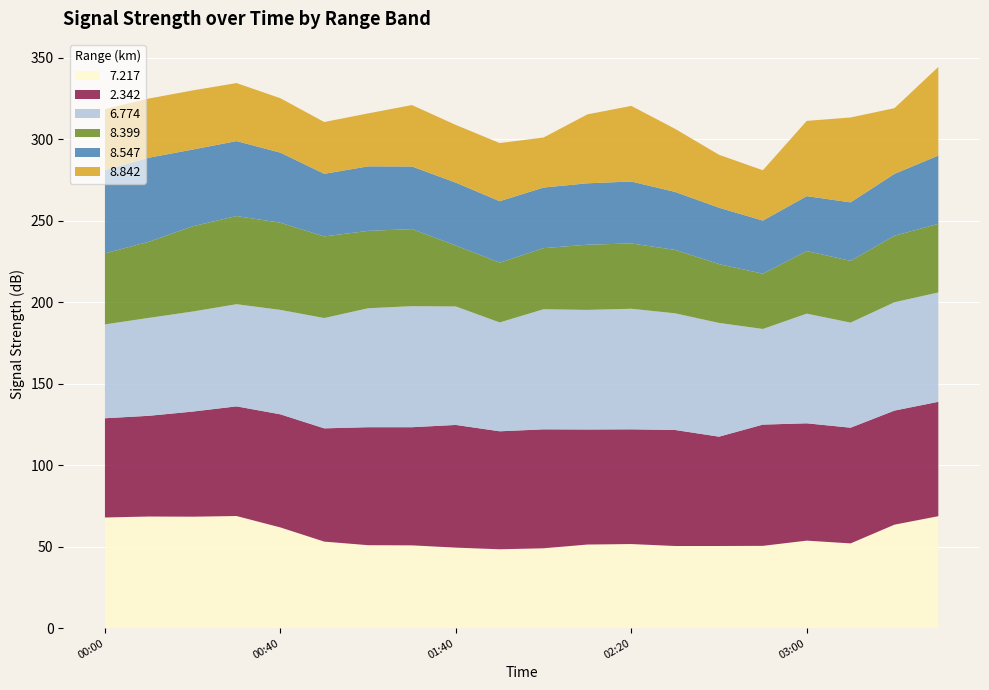

Reading left to right, what are all the values shown in this chart?

7.217: 2019/08/10 00:00=67.9	2019/08/10 00:10=68.5	2019/08/10 00:20=68.4	2019/08/10 00:30=68.8	2019/08/10 00:40=61.8	2019/08/10 00:50=53.1	2019/08/10 01:00=50.9	2019/08/10 01:10=50.8	2019/08/10 01:40=49.4	2019/08/10 01:50=48.4	2019/08/10 02:00=49.0	2019/08/10 02:10=51.3	2019/08/10 02:20=51.6	2019/08/10 02:30=50.4	2019/08/10 02:40=50.4	2019/08/10 02:50=50.5	2019/08/10 03:00=53.7	2019/08/10 03:10=52.0	2019/08/10 03:40=63.5	2019/08/10 03:50=68.7
2.342: 2019/08/10 00:00=60.9	2019/08/10 00:10=61.8	2019/08/10 00:20=64.5	2019/08/10 00:30=67.3	2019/08/10 00:40=69.4	2019/08/10 00:50=69.5	2019/08/10 01:00=72.4	2019/08/10 01:10=72.5	2019/08/10 01:40=75.3	2019/08/10 01:50=72.4	2019/08/10 02:00=73.0	2019/08/10 02:10=70.6	2019/08/10 02:20=70.4	2019/08/10 02:30=71.2	2019/08/10 02:40=67.1	2019/08/10 02:50=74.4	2019/08/10 03:00=72.0	2019/08/10 03:10=71.0	2019/08/10 03:40=70.0	2019/08/10 03:50=70.2
6.774: 2019/08/10 00:00=57.6	2019/08/10 00:10=60.1	2019/08/10 00:20=61.4	2019/08/10 00:30=62.7	2019/08/10 00:40=64.1	2019/08/10 00:50=67.7	2019/08/10 01:00=73.0	2019/08/10 01:10=74.3	2019/08/10 01:40=72.7	2019/08/10 01:50=66.8	2019/08/10 02:00=73.7	2019/08/10 02:10=73.4	2019/08/10 02:20=74.0	2019/08/10 02:30=71.6	2019/08/10 02:40=69.8	2019/08/10 02:50=58.7	2019/08/10 03:00=67.3	2019/08/10 03:10=64.5	2019/08/10 03:40=66.5	2019/08/10 03:50=67.1
8.399: 2019/08/10 00:00=43.6	2019/08/10 00:10=46.7	2019/08/10 00:20=52.3	2019/08/10 00:30=54.1	2019/08/10 00:40=53.5	2019/08/10 00:50=50.1	2019/08/10 01:00=47.5	2019/08/10 01:10=47.3	2019/08/10 01:40=37.4	2019/08/10 01:50=36.7	2019/08/10 02:00=37.5	2019/08/10 02:10=40.0	2019/08/10 02:20=40.1	2019/08/10 02:30=38.9	2019/08/10 02:40=36.1	2019/08/10 02:50=33.9	2019/08/10 03:00=38.4	2019/08/10 03:10=37.9	2019/08/10 03:40=40.8	2019/08/10 03:50=42.1
8.547: 2019/08/10 00:00=51.1	2019/08/10 00:10=51.6	2019/08/10 00:20=47.1	2019/08/10 00:30=46.0	2019/08/10 00:40=43.0	2019/08/10 00:50=38.4	2019/08/10 01:00=39.6	2019/08/10 01:10=38.4	2019/08/10 01:40=38.6	2019/08/10 01:50=37.7	2019/08/10 02:00=37.2	2019/08/10 02:10=37.7	2019/08/10 02:20=38.0	2019/08/10 02:30=35.6	2019/08/10 02:40=34.6	2019/08/10 02:50=32.6	2019/08/10 03:00=33.7	2019/08/10 03:10=35.9	2019/08/10 03:40=38.0	2019/08/10 03:50=41.9
8.842: 2019/08/10 00:00=37.4	2019/08/10 00:10=36.3	2019/08/10 00:20=36.3	2019/08/10 00:30=35.6	2019/08/10 00:40=33.4	2019/08/10 00:50=31.8	2019/08/10 01:00=32.5	2019/08/10 01:10=37.7	2019/08/10 01:40=35.4	2019/08/10 01:50=35.7	2019/08/10 02:00=30.7	2019/08/10 02:10=42.3	2019/08/10 02:20=46.4	2019/08/10 02:30=38.7	2019/08/10 02:40=32.5	2019/08/10 02:50=30.9	2019/08/10 03:00=46.2	2019/08/10 03:10=52.1	2019/08/10 03:40=40.3	2019/08/10 03:50=54.4